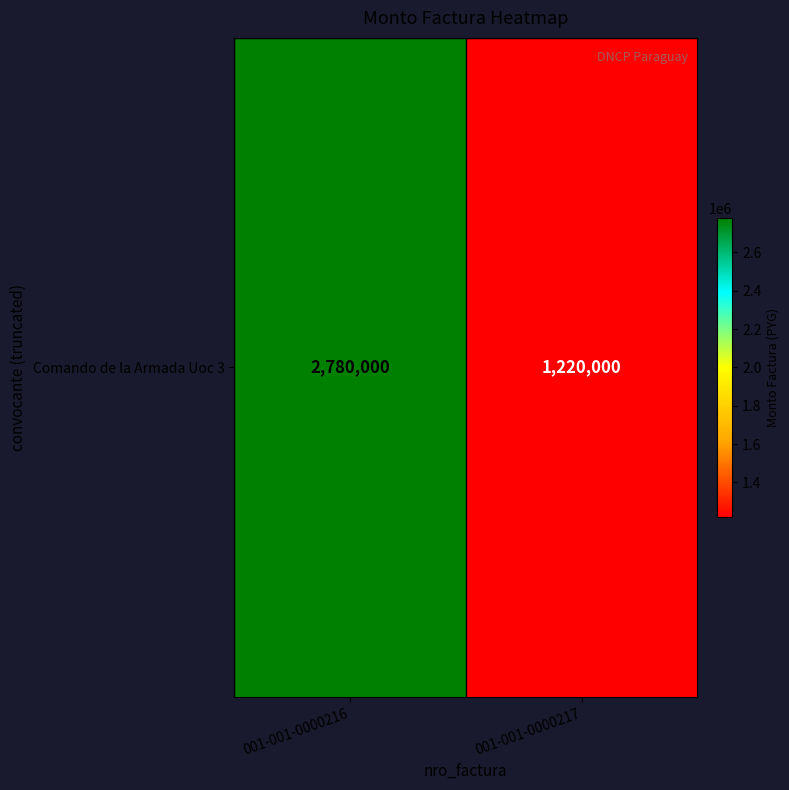

The chart shows a value of 2780000 at 001-001-0000216. True or false?

True